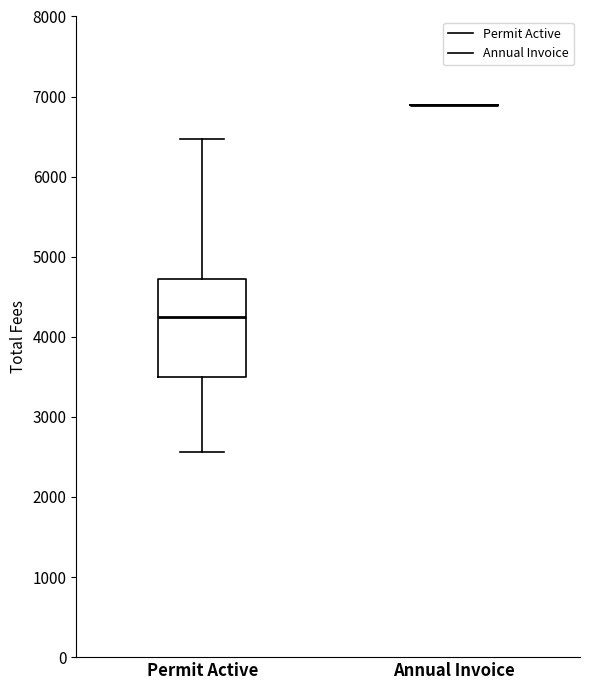

Where does the median line of the box for Permit Active sit on the y-axis? The values are not printed on the chart, so give them approximately, as read against the axis.

4200